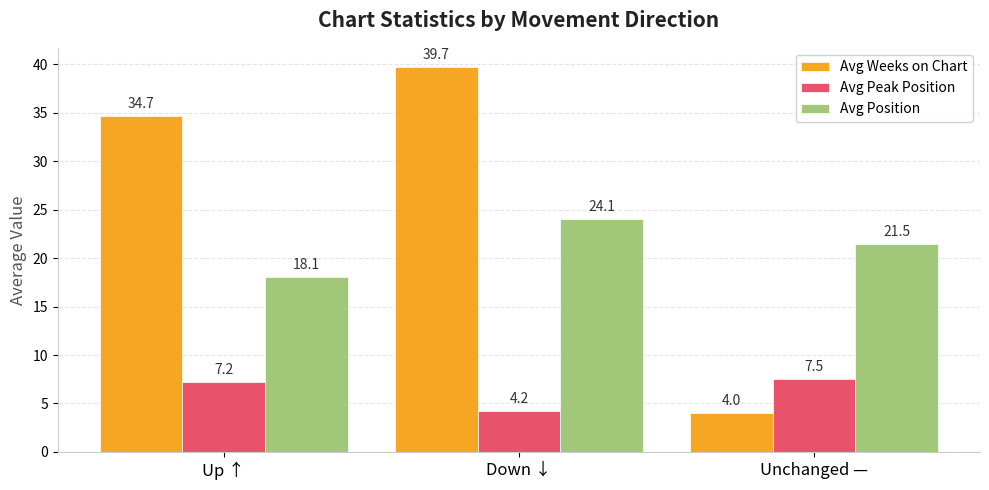

What is the label of the 2nd bar from the right?

Down ↓